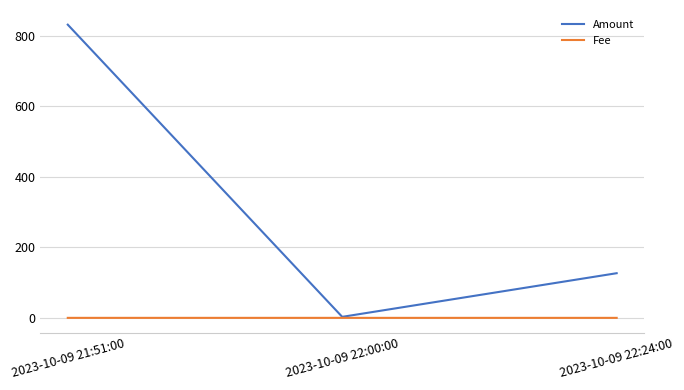

Rank the series by their average value, from lowest to highest.

Fee, Amount